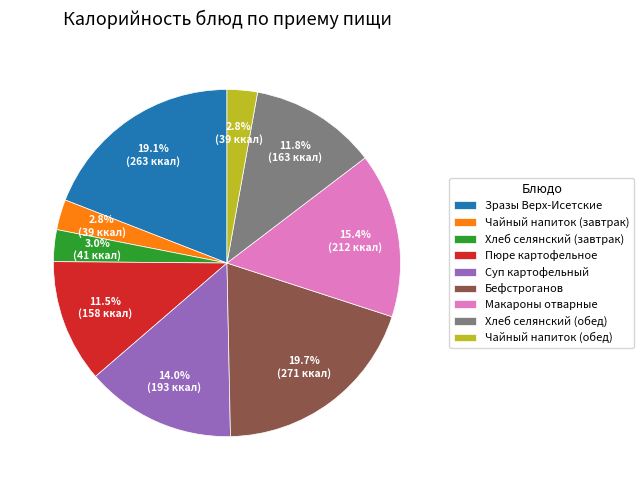

To the nearest percent, what portion does Суп картофельный represent?

14%